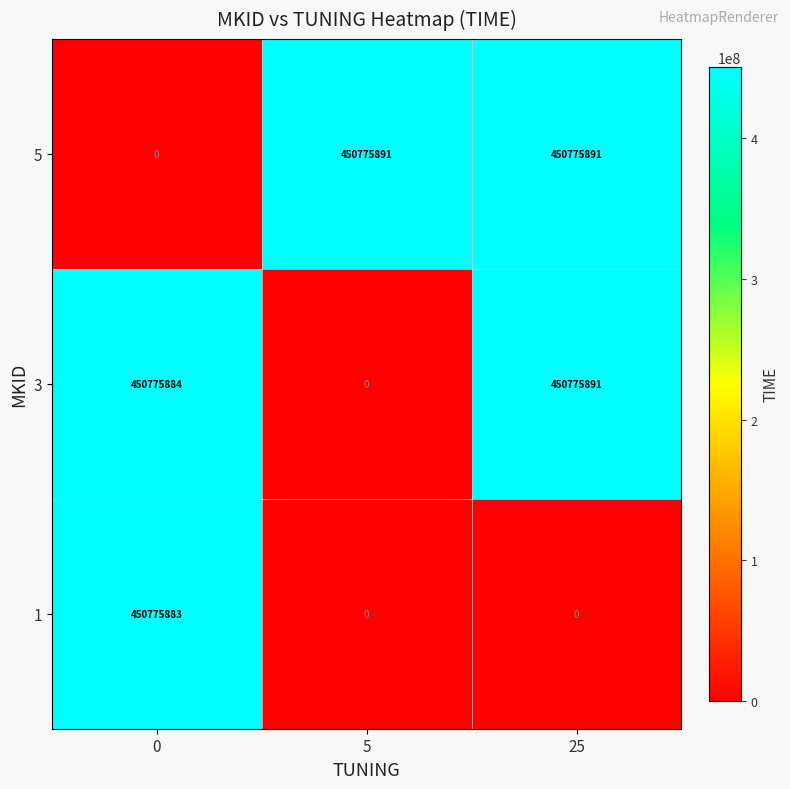

What is the maximum value for 1?

450775883